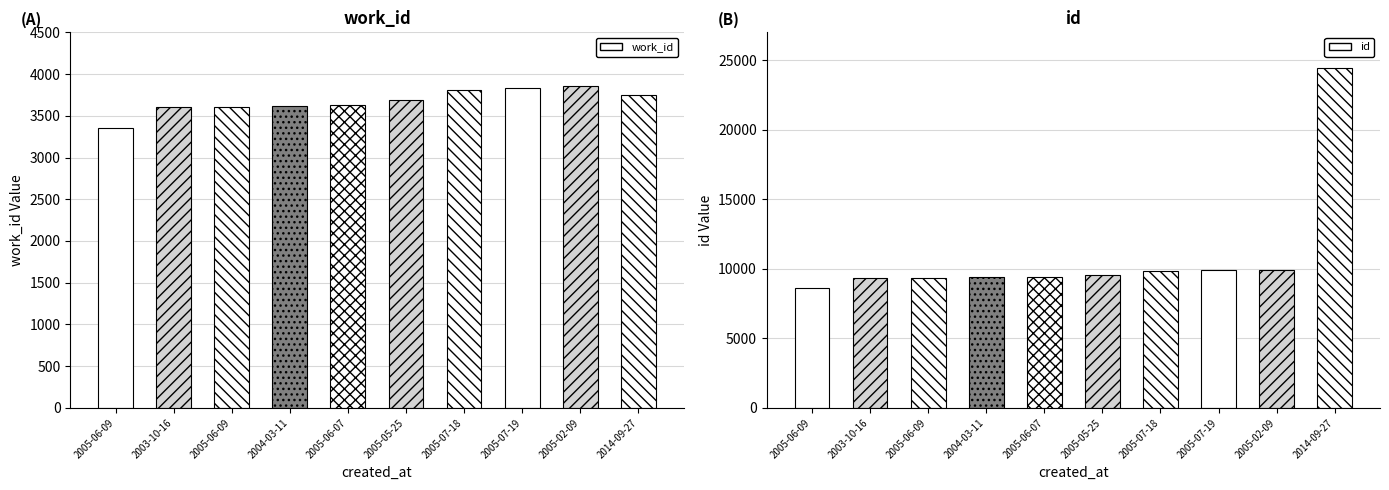

What is the sum of all work_id values?

36740